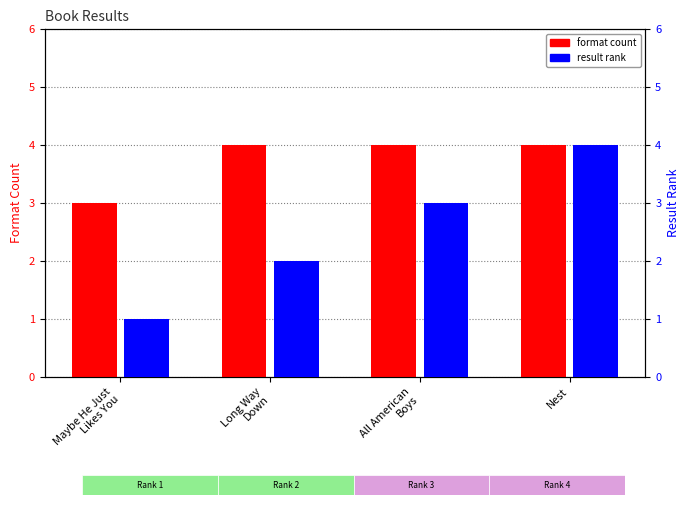

Rank the series at Maybe He Just
Likes You from highest to lowest value.

format count, result rank